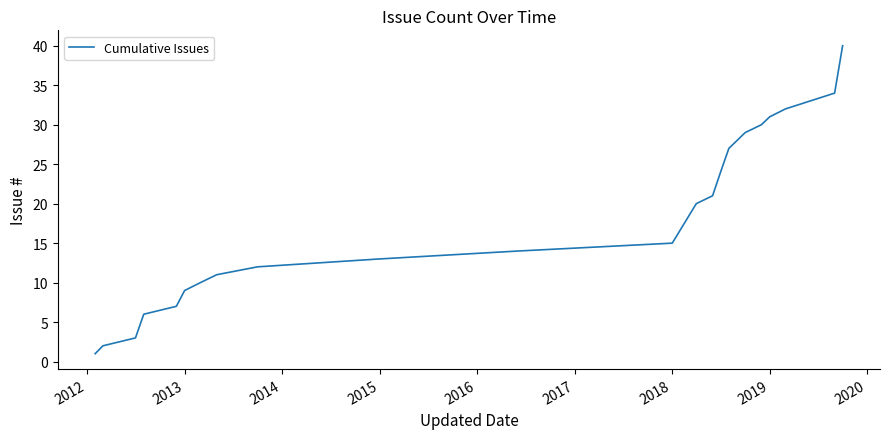

Reading left to right, transcribe all the data shown in this chart.

1	2	3	6	7	9	10	11	12	13	14	15	20	21	24	27	29	30	31	32	34	40